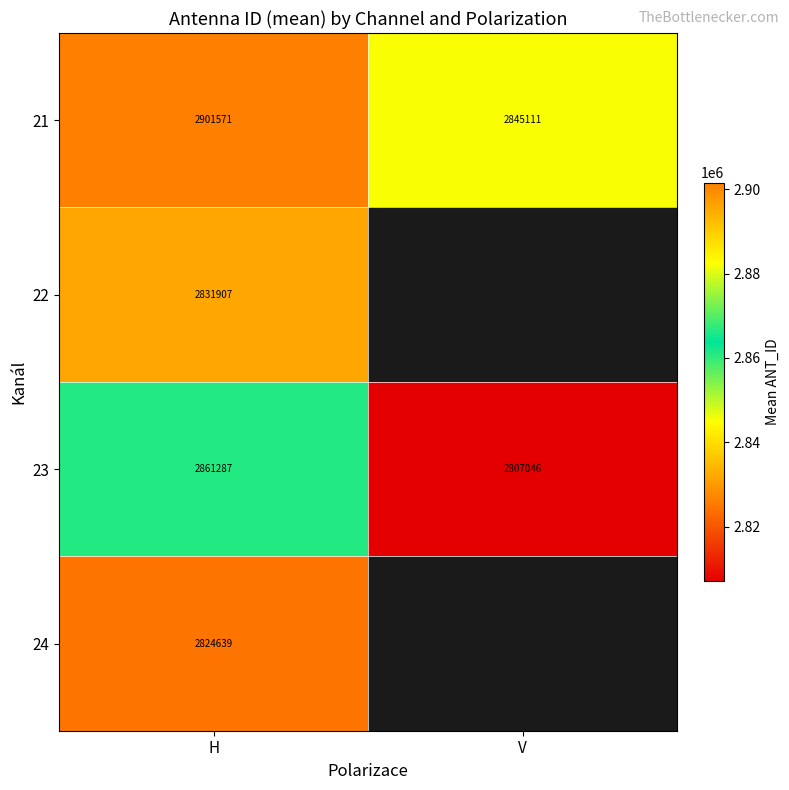

The 23 series shows 1870430.4 at V. True or false?

False